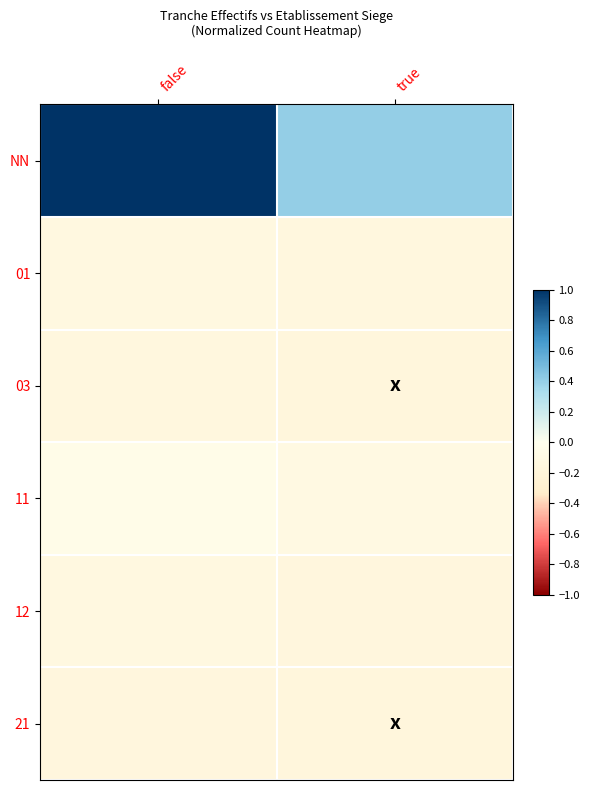

Which series has the largest total across all categories?

NN